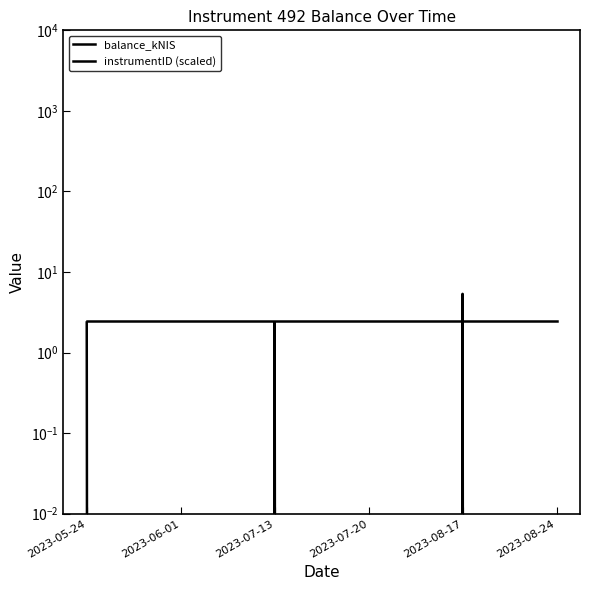

What is the difference between the balance_kNIS values at 2023-05-24 and 2023-06-01?

2.4